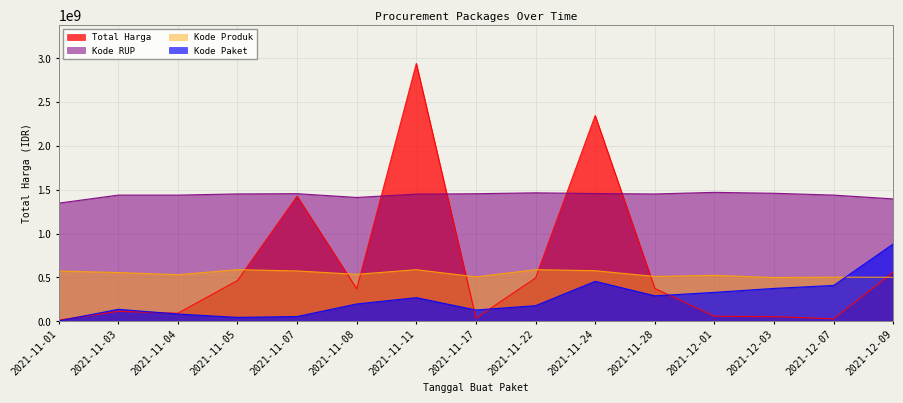

Reading left to right, list all the values displayed in this chart.

Total Harga: 12787500.0	112651270.0	90672075.0	464002100.0	1425867900.0	369566000.0	2939354240.0	34292000.0	493000000.0	2346327100.0	373404000.0	56152800.0	51601000.0	27412000.0	559971000.0
Kode Paket: 3617644.0	135650531.7	82087803.3	43360908.9	53432505.9	196581946.6	268661676.1	127402049.4	177312196.1	455057684.1	289351169.3	328862574.7	374097416.9	408187120.6	881806272.0
Kode RUP: 1346633637.5	1438315294.9	1438315294.9	1451852719.0	1454562135.0	1411448958.9	1449642738.0	1453979859.2	1464464123.3	1456090077.4	1451423218.3	1469677120.0	1459271059.9	1438315294.9	1394616401.1
Kode Produk: 572411254.4	554939162.5	529913913.9	587870848.0	573282266.5	534514684.0	587627846.9	505292248.5	587869300.2	575968435.2	510121702.8	522725259.0	497948428.8	501909579.7	500996390.7